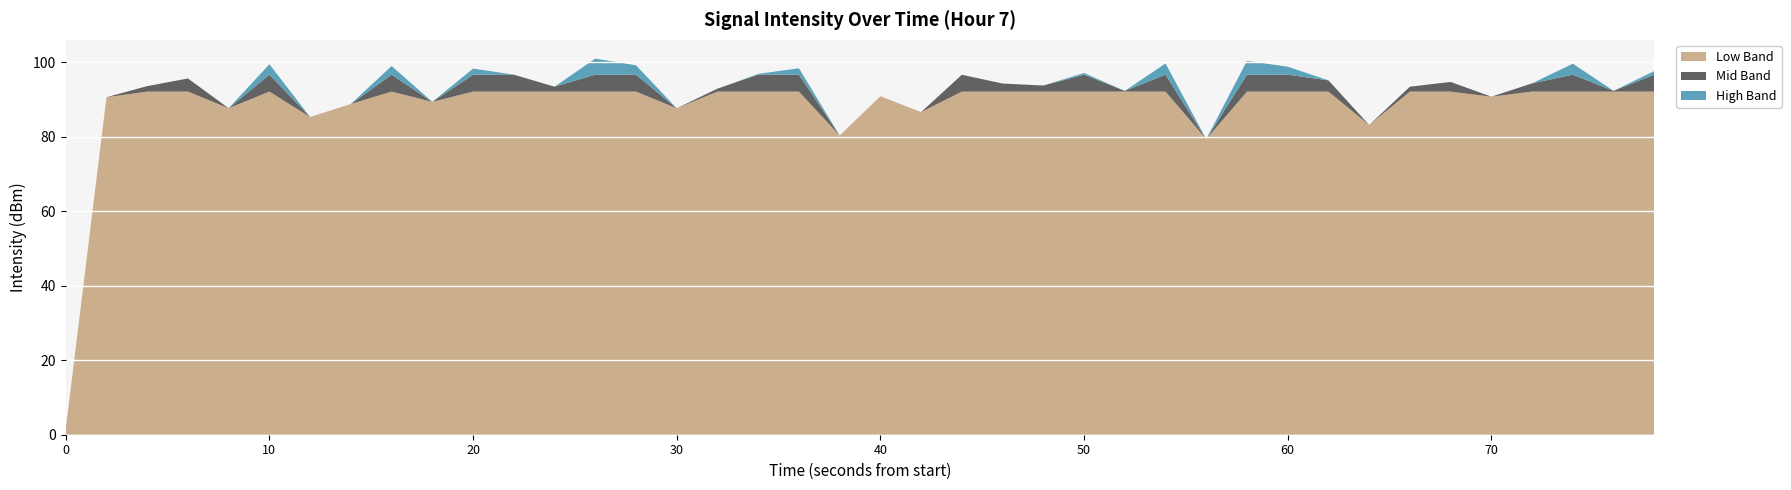

What is the highest value of the Low Band series?

92.1